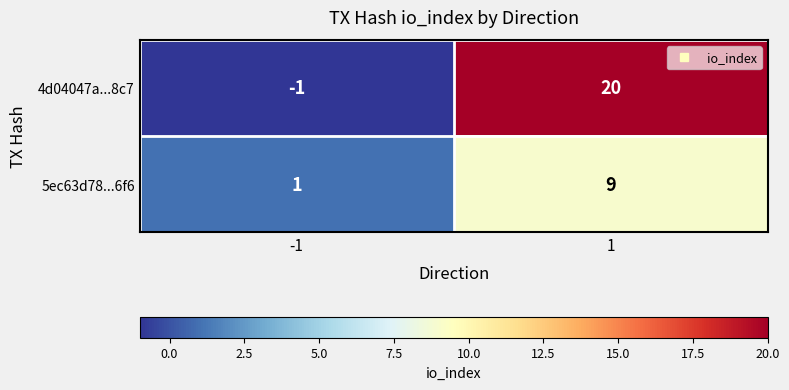

How many categories are shown in the chart?

2